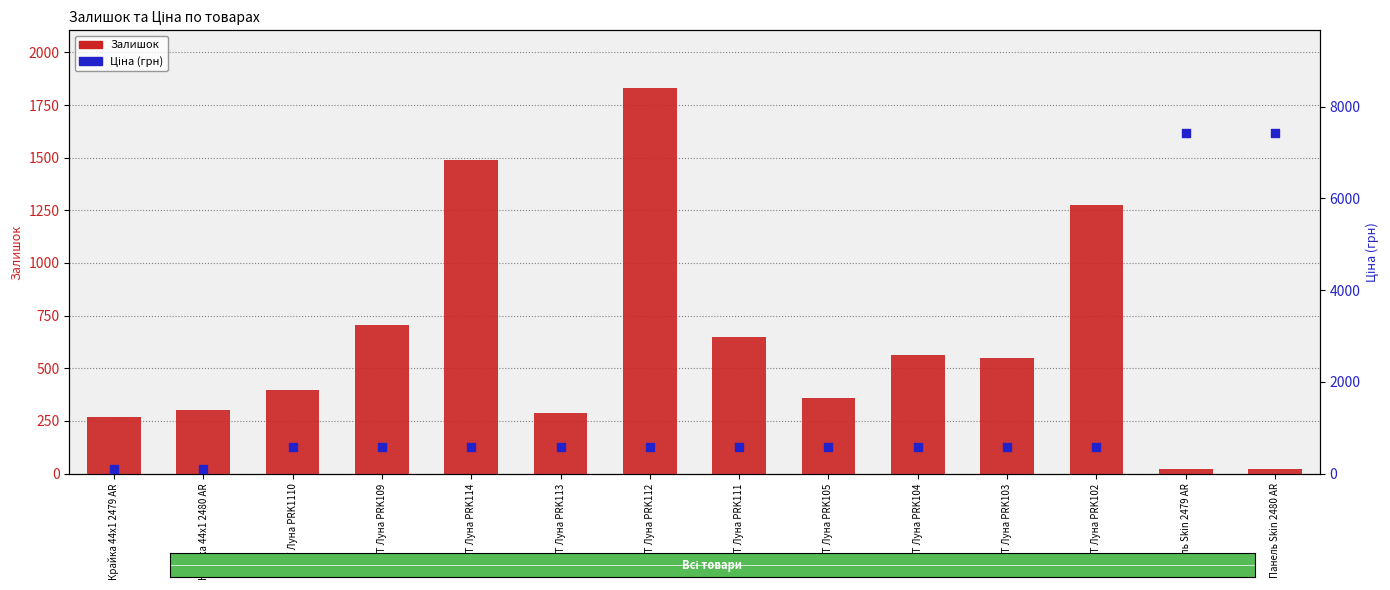

What is the total value across all series at AGT Луна PRK1110?

976.4